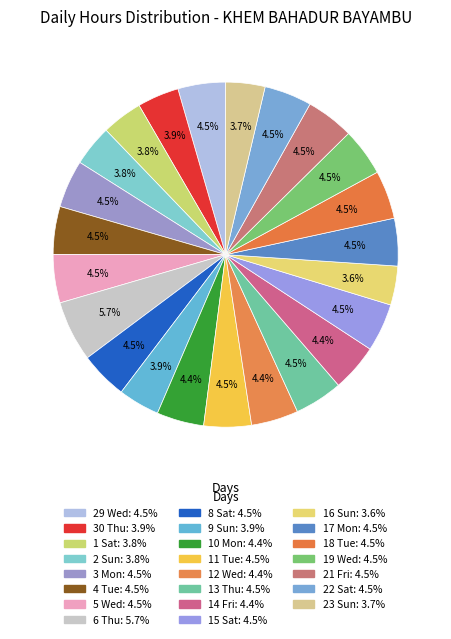

What is the total percentage of 13 Thu and 10 Mon?

8.9%